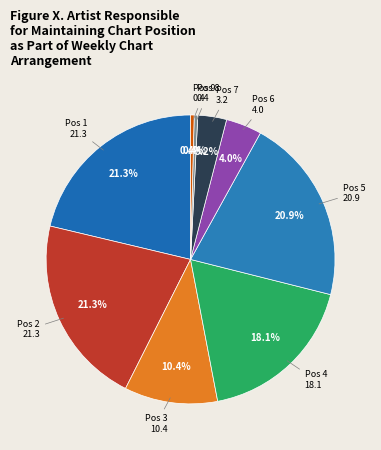

How many segments does this pie chart have?

9